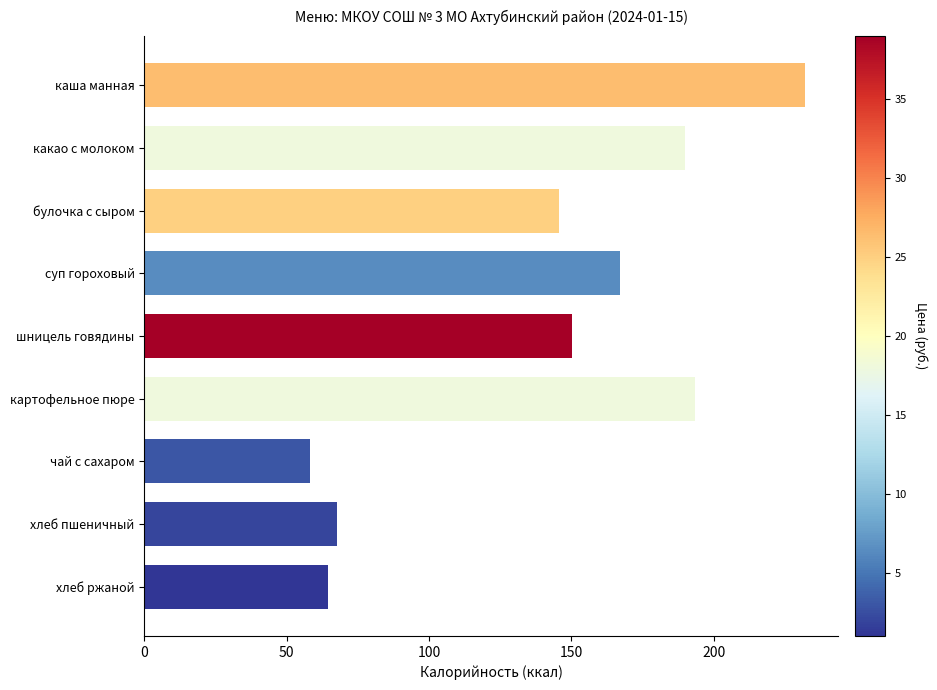

How many data points does each series have?

9